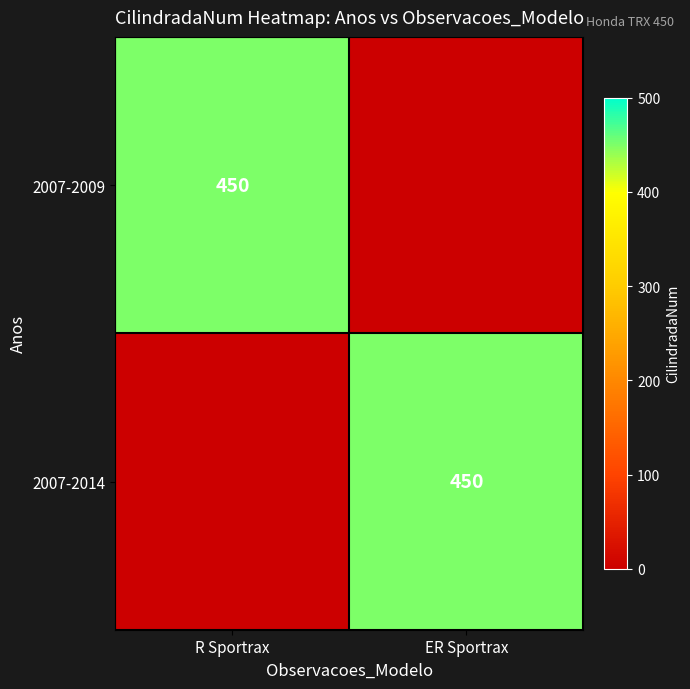

Is it true that 2007-2014 equals 450 at ER Sportrax?

True